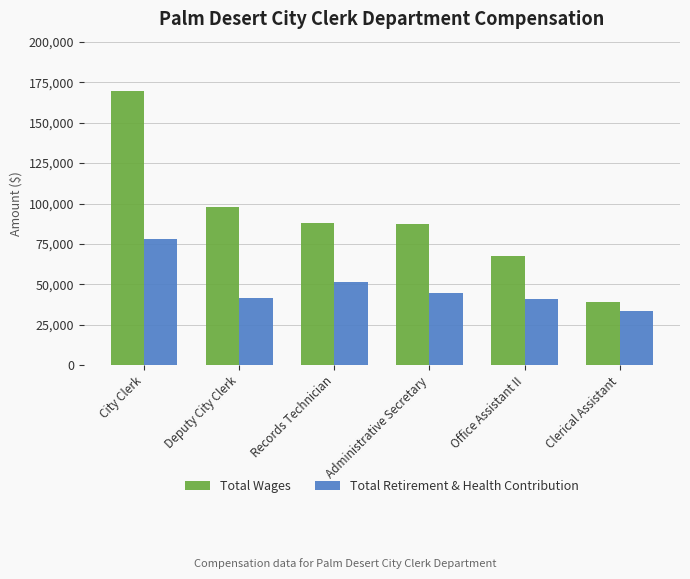

Is it true that Total Retirement & Health Contribution equals 41302 at Deputy City Clerk?

True